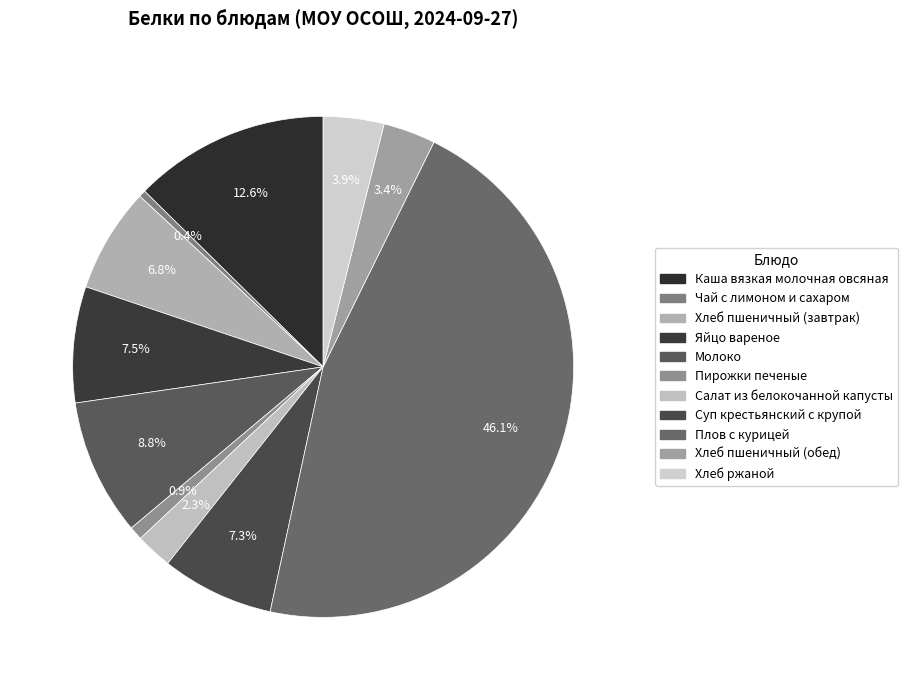

How many slices are in this pie chart?

11